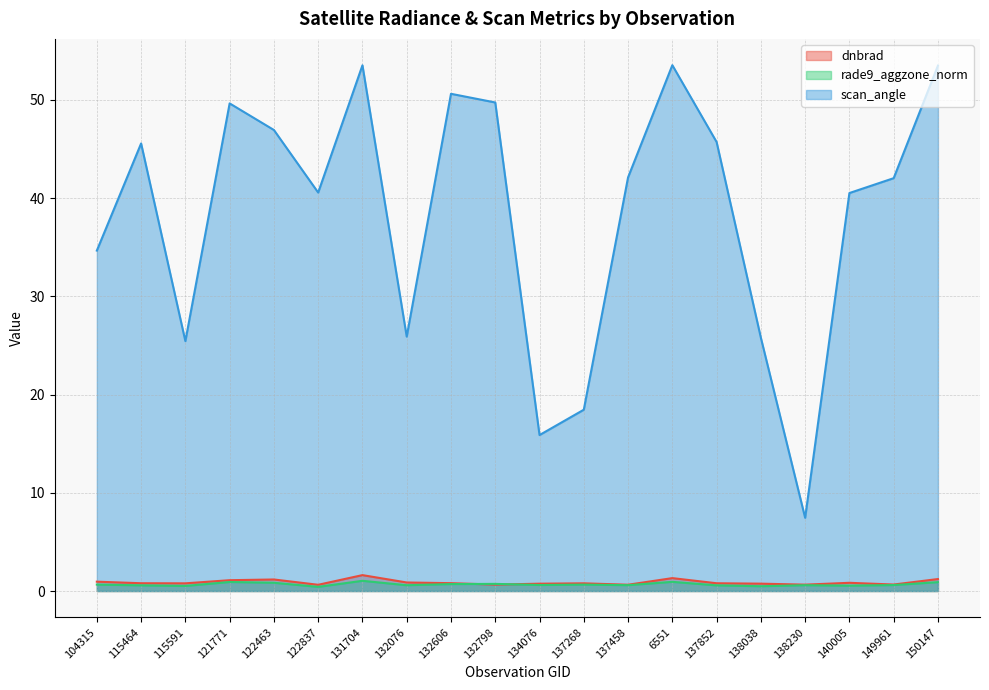

Does the chart display data point markers on the line(s)?

No